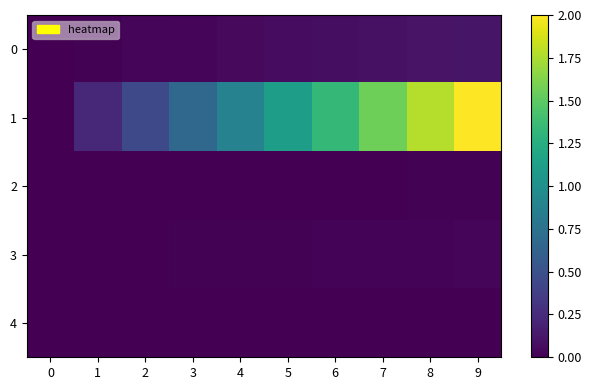

Reading left to right, what are all the values shown in this chart?

0: 0=0.0	1=0.0	2=0.0	3=0.0	4=0.1	5=0.1	6=0.1	7=0.1	8=0.1	9=0.1
1: 0=0.0	1=0.2	2=0.4	3=0.7	4=0.9	5=1.1	6=1.3	7=1.6	8=1.8	9=2.0
2: 0=0.0	1=0.0	2=0.0	3=0.0	4=0.0	5=0.0	6=0.0	7=0.0	8=0.0	9=0.0
3: 0=0.0	1=0.0	2=0.0	3=0.0	4=0.0	5=0.0	6=0.0	7=0.0	8=0.0	9=0.0
4: 0=0.0	1=0.0	2=0.0	3=0.0	4=0.0	5=0.0	6=0.0	7=0.0	8=0.0	9=0.0